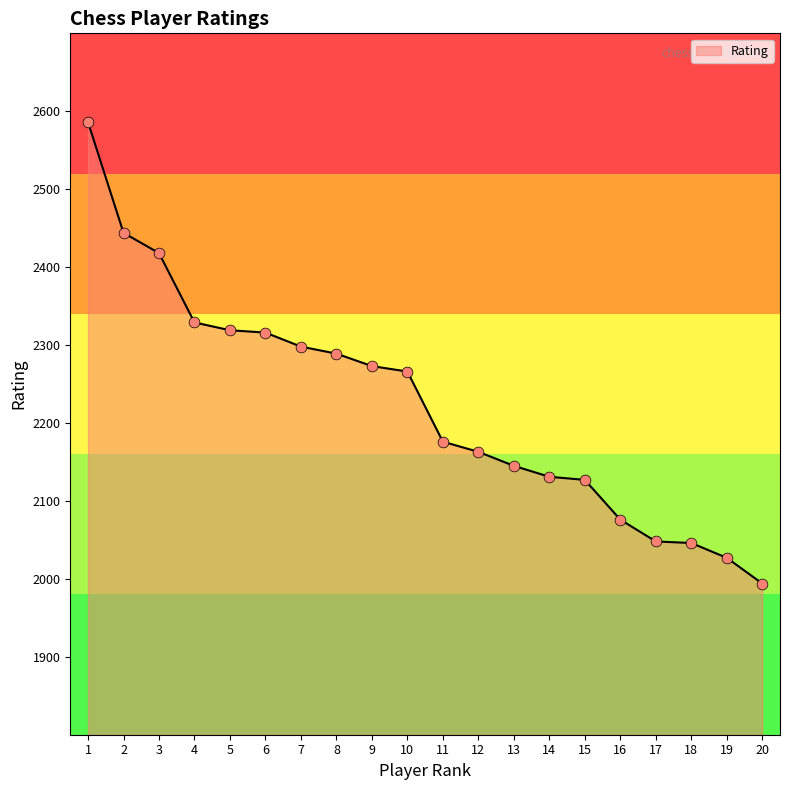

Which has a higher value, 18 or 15?

15